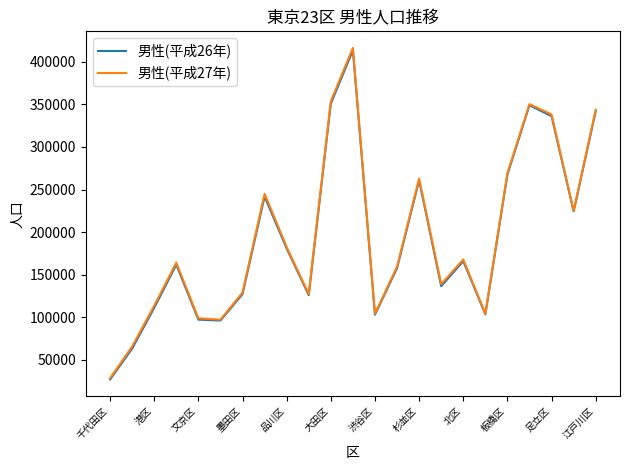

Which series has the largest range (max minus min)?

男性(平成27年)